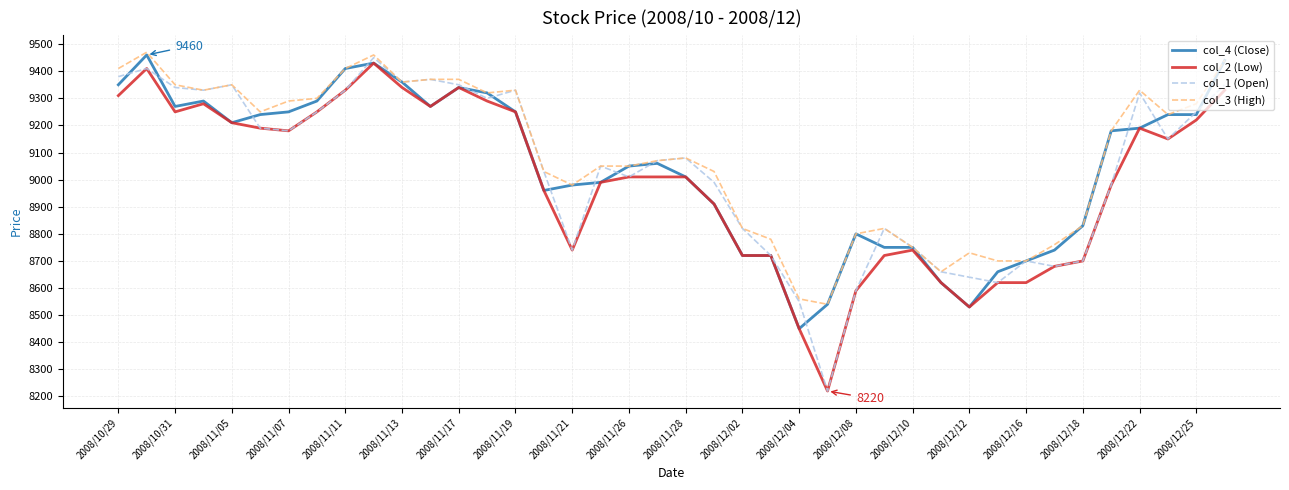

What is the difference between the maximum and second lowest values in the col_2 (Low) series?

980